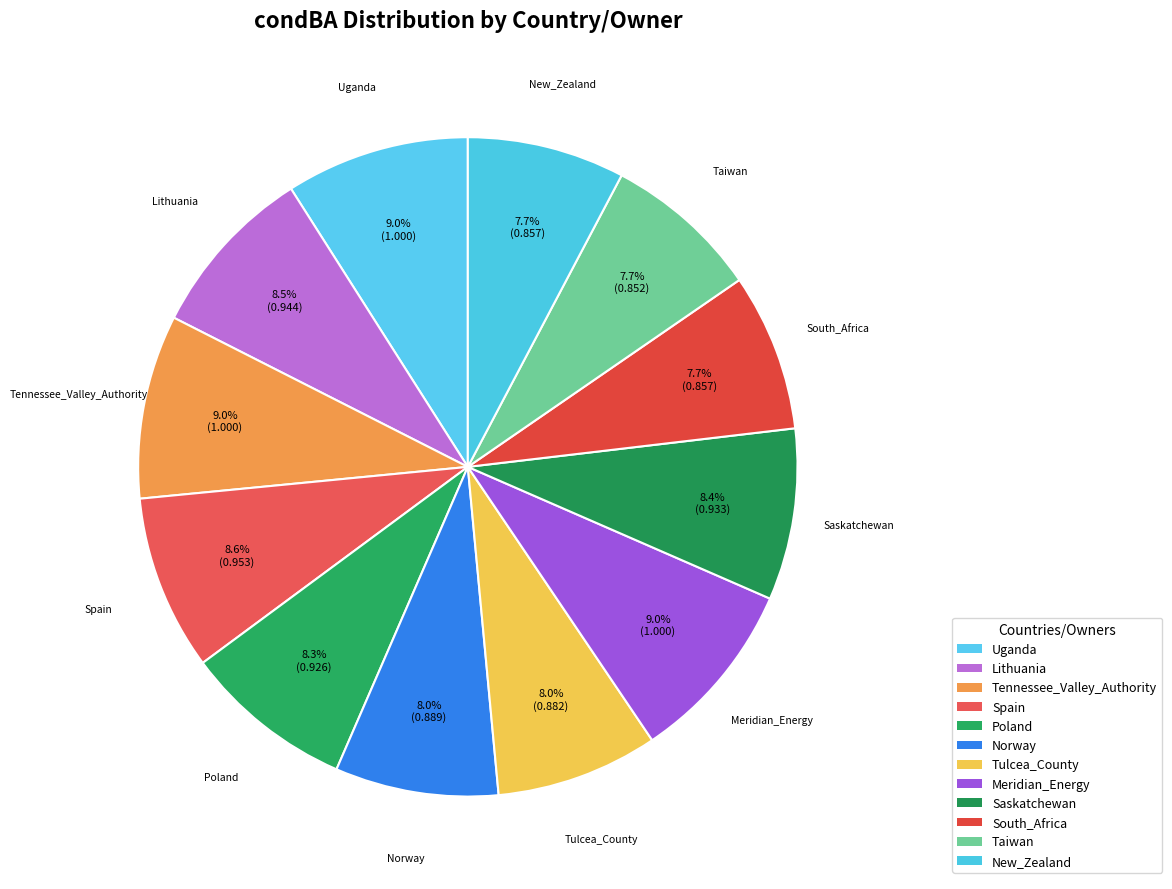

Is the sum of Tulcea_County and Lithuania greater than half?

No